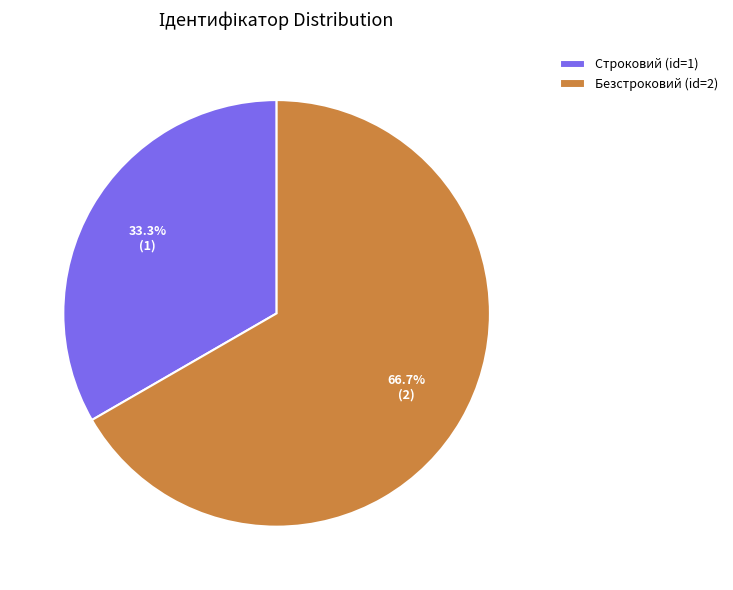

Combined, what portion of the pie is Строковий and Безстроковий?

100.0%